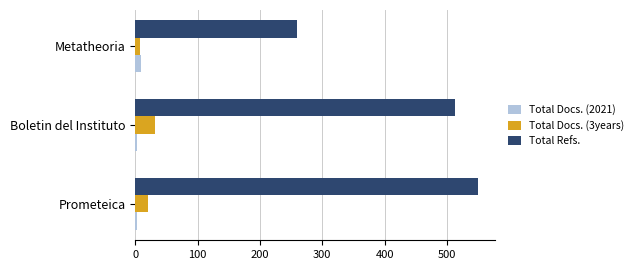

What is the highest value of the Total Refs. series?

550